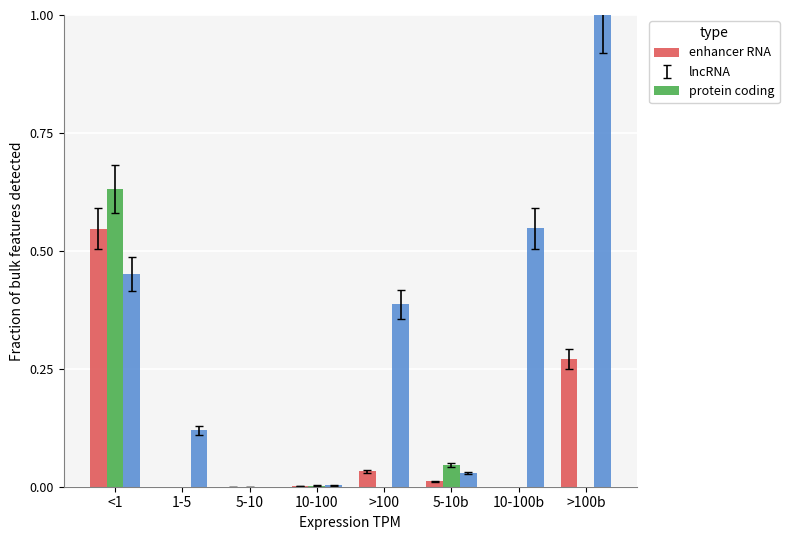

List the labels in order of Dec. 31, 2014 value, largest first.

<1, 5-10b, 10-100, 5-10, >100b, >100, 1-5, 10-100b